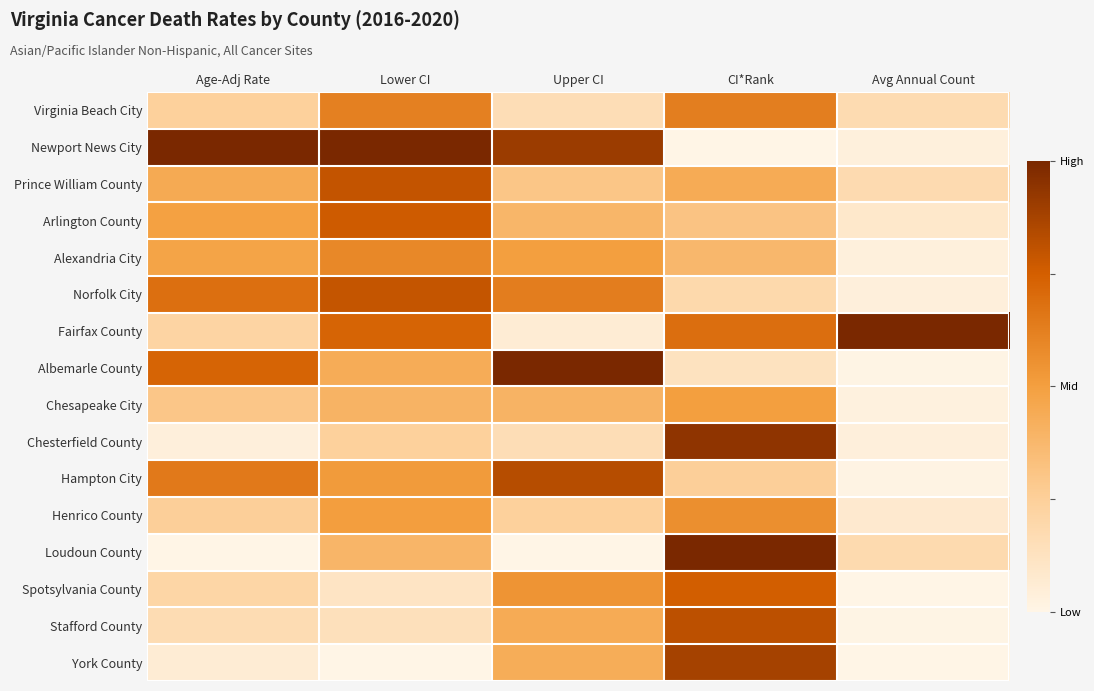

Between Upper CI and CI*Rank, which series saw the biggest shift?

Loudoun County